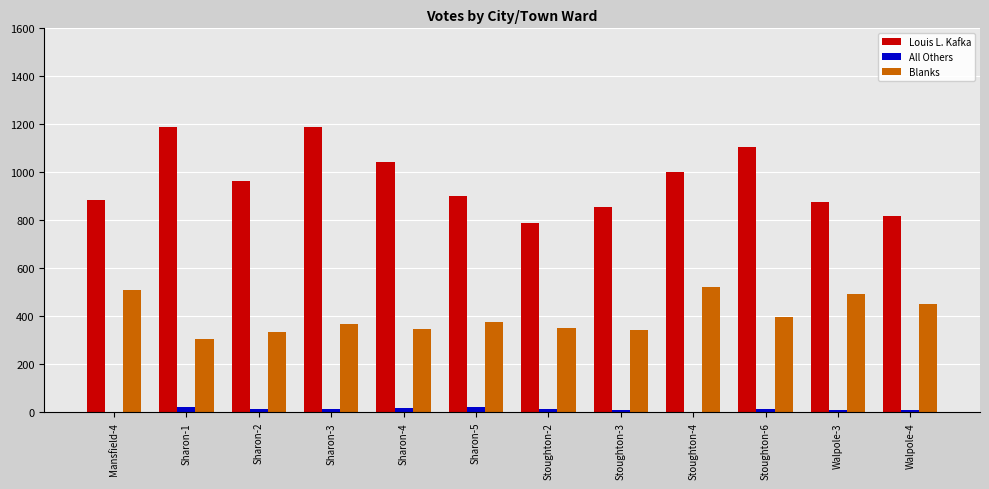

At which category is the sum across all series the highest?

Sharon-3